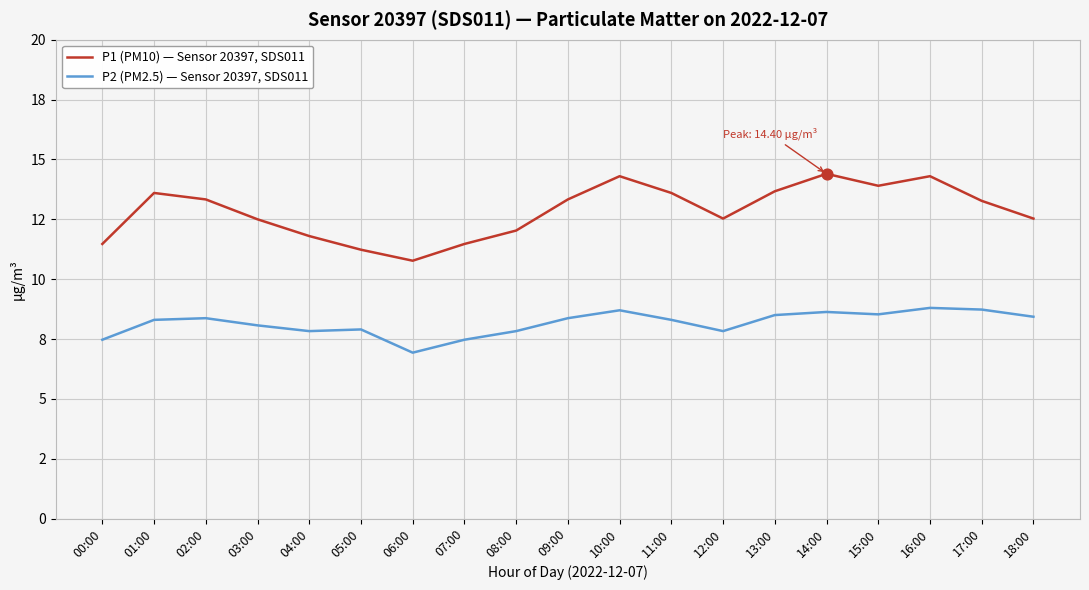

At how many categories does at least one series exceed 12?

14